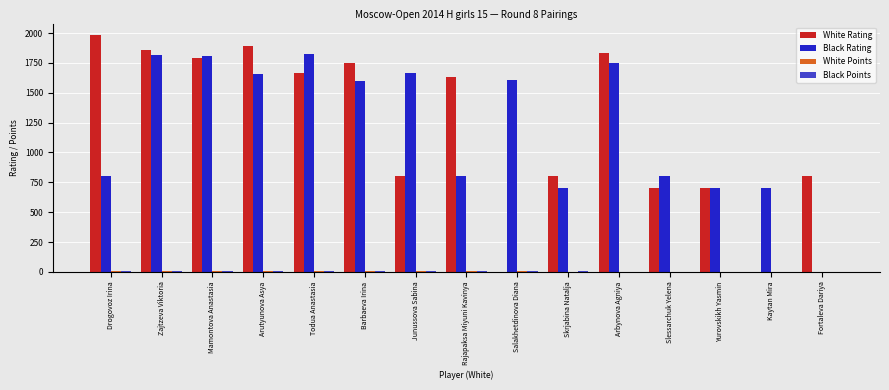

How many series are shown in this chart?

4